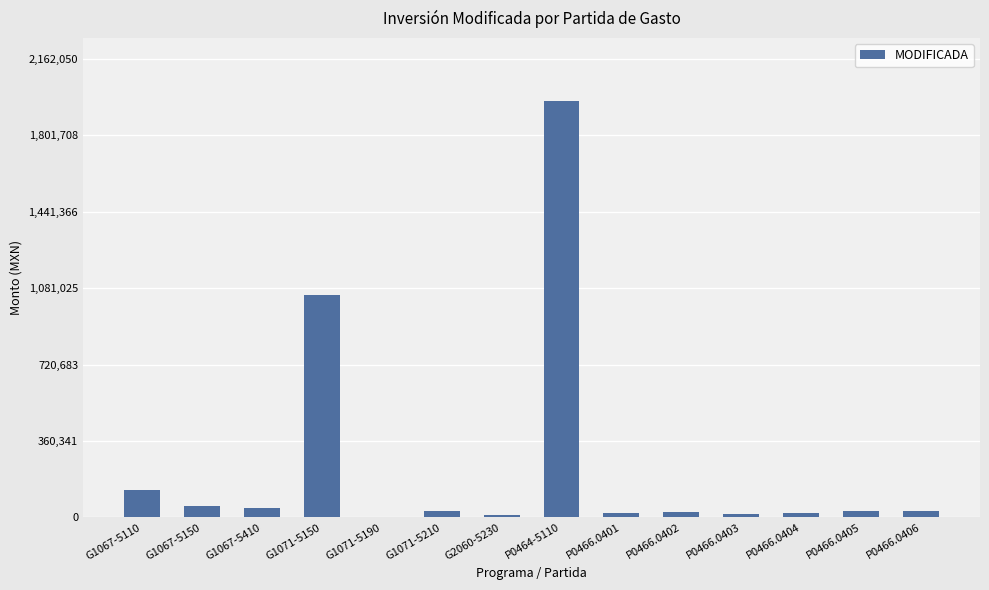

What is the difference between the values at P0466.0404 and G1067-5150?

36500.0